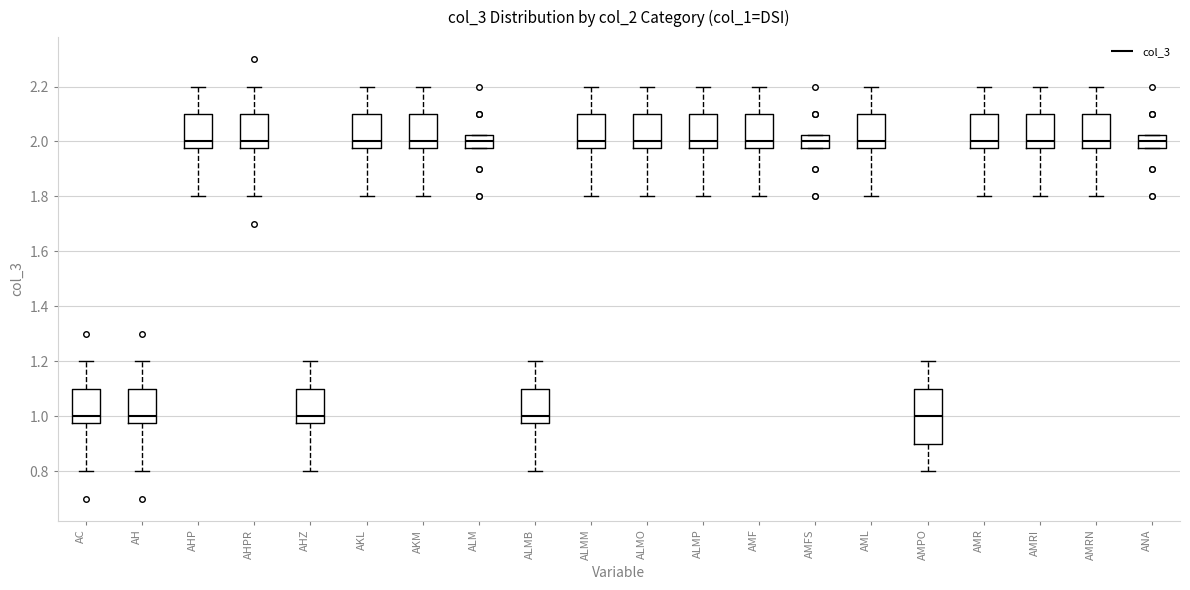

Which box is the tallest, from its lower edge to its upper edge?

AMPO